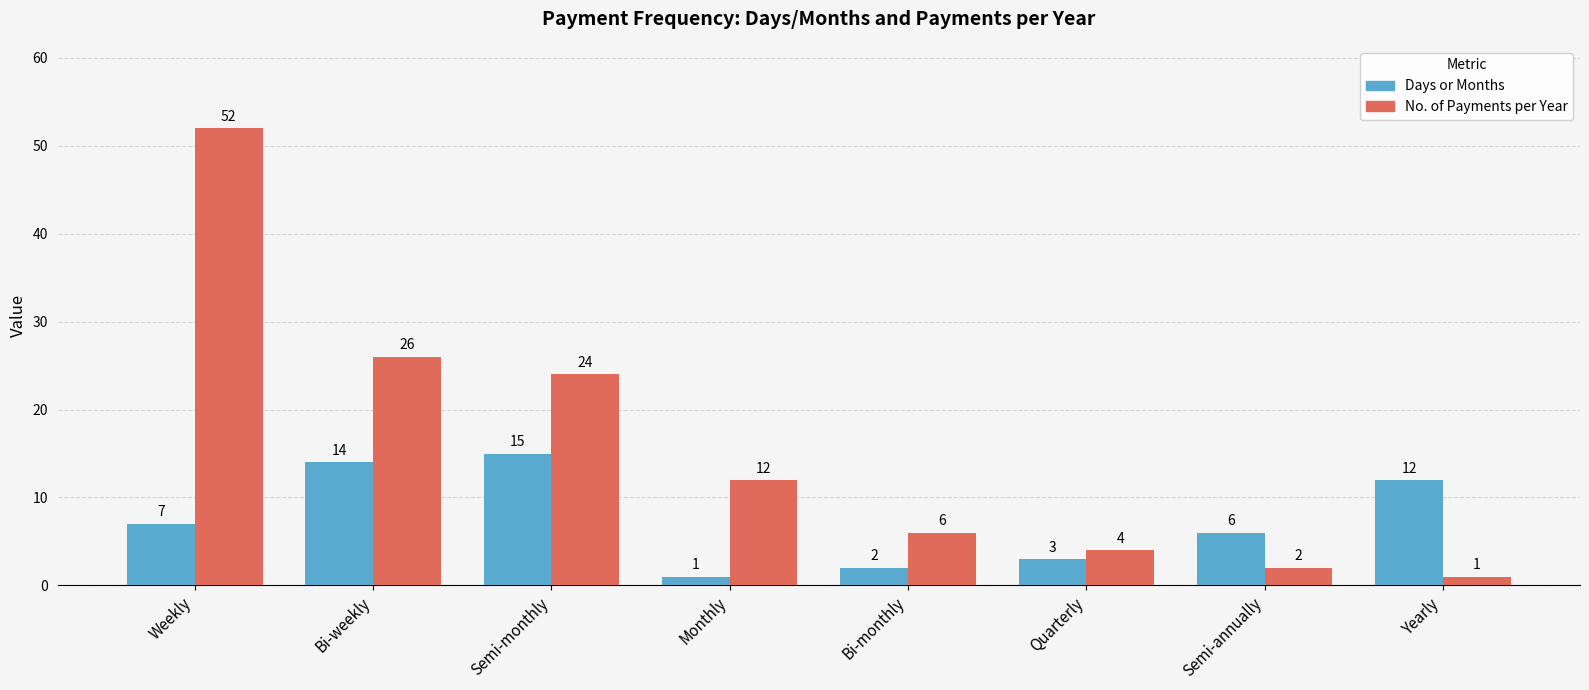

The Days or Months series shows 3 at Quarterly. True or false?

True